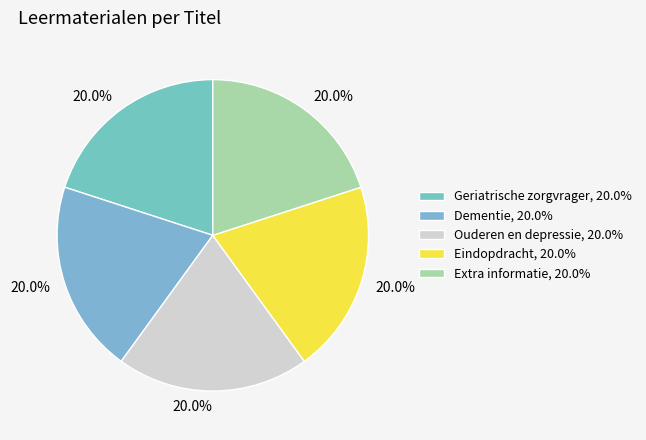

To the nearest percent, what percentage of the pie is Eindopdracht?

20%